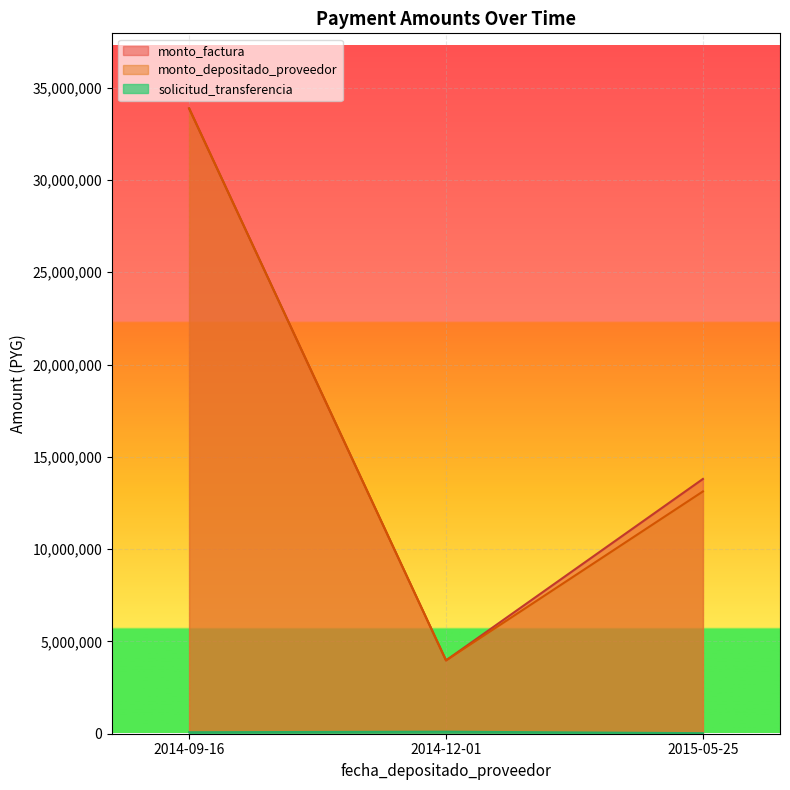

At how many categories does at least one series exceed 10372091?

2